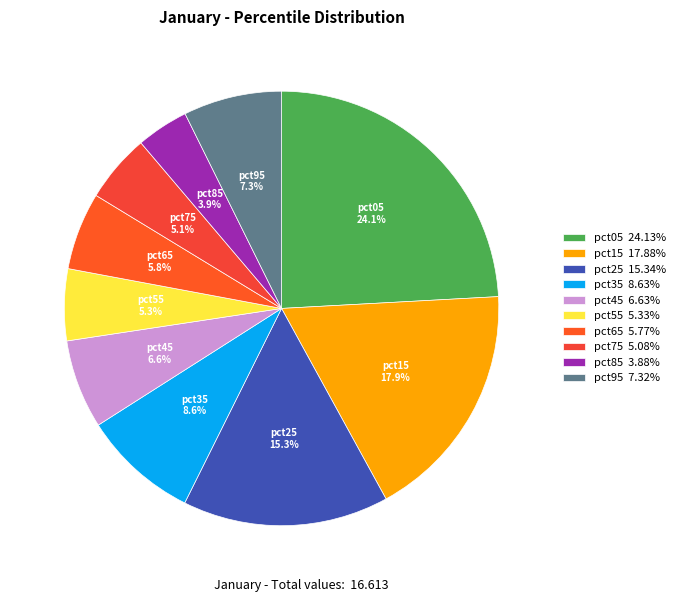

How many slices are in this pie chart?

10